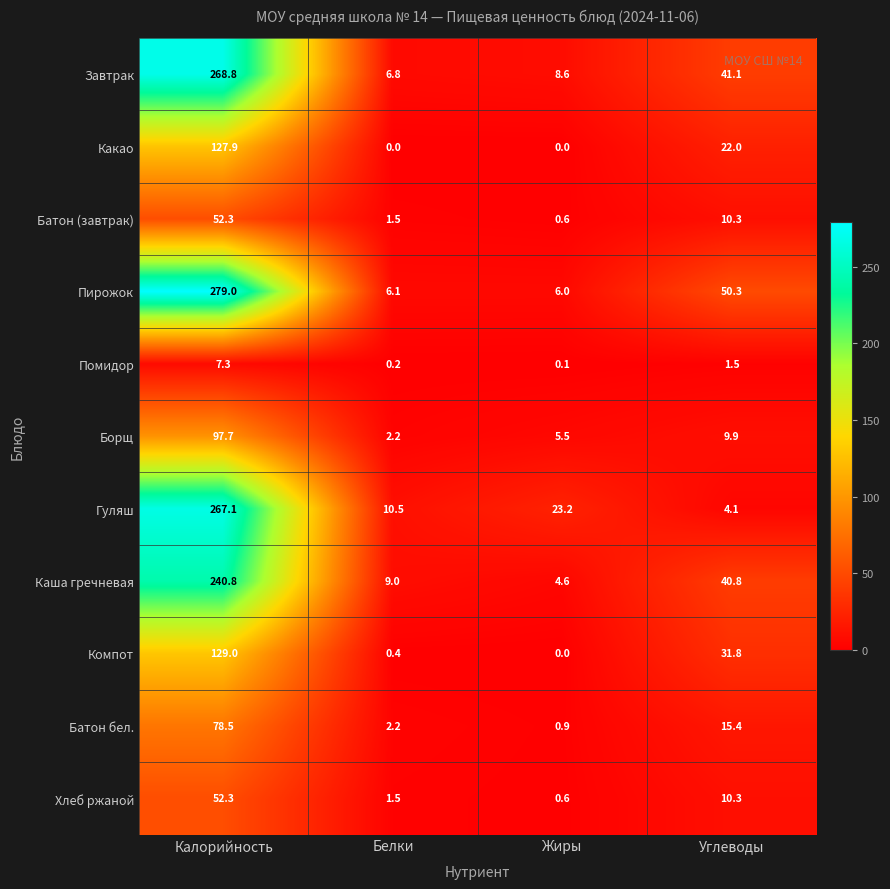

List the labels in order of Батон (завтрак) value, smallest first.

Жиры, Белки, Углеводы, Калорийность